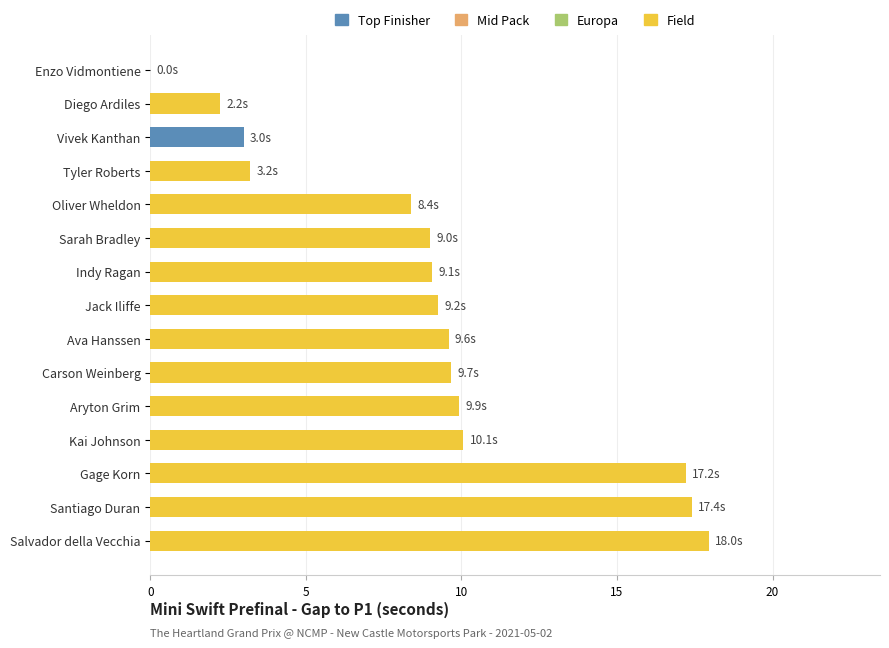

Which label corresponds to the largest value in the chart?

Salvador della Vecchia